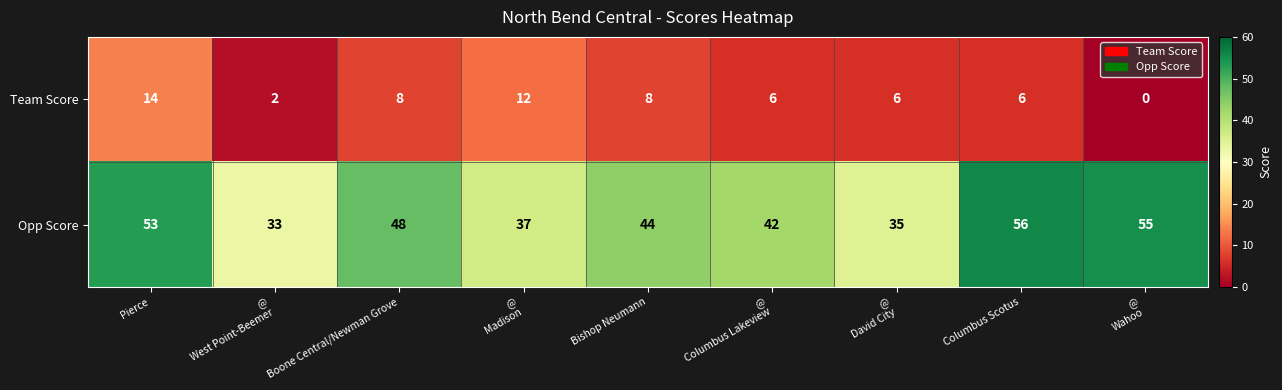

At which label does Team Score reach its peak?

Pierce